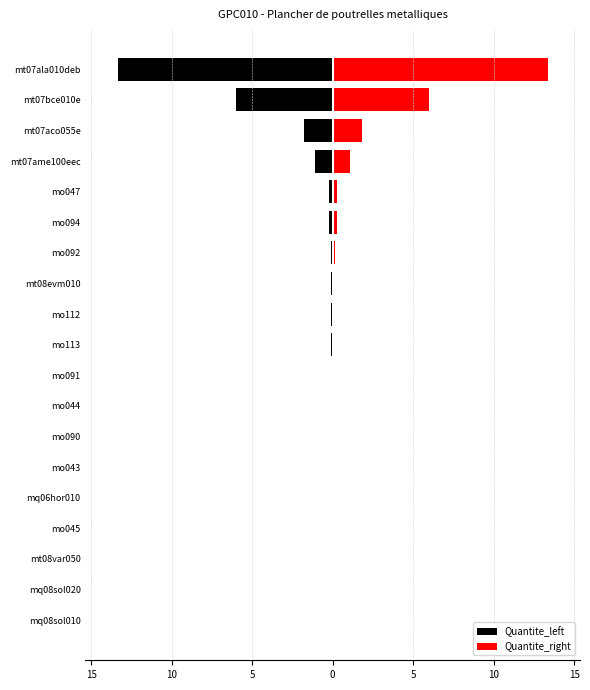

The Quantite_left series shows -0.1 at mo044. True or false?

False